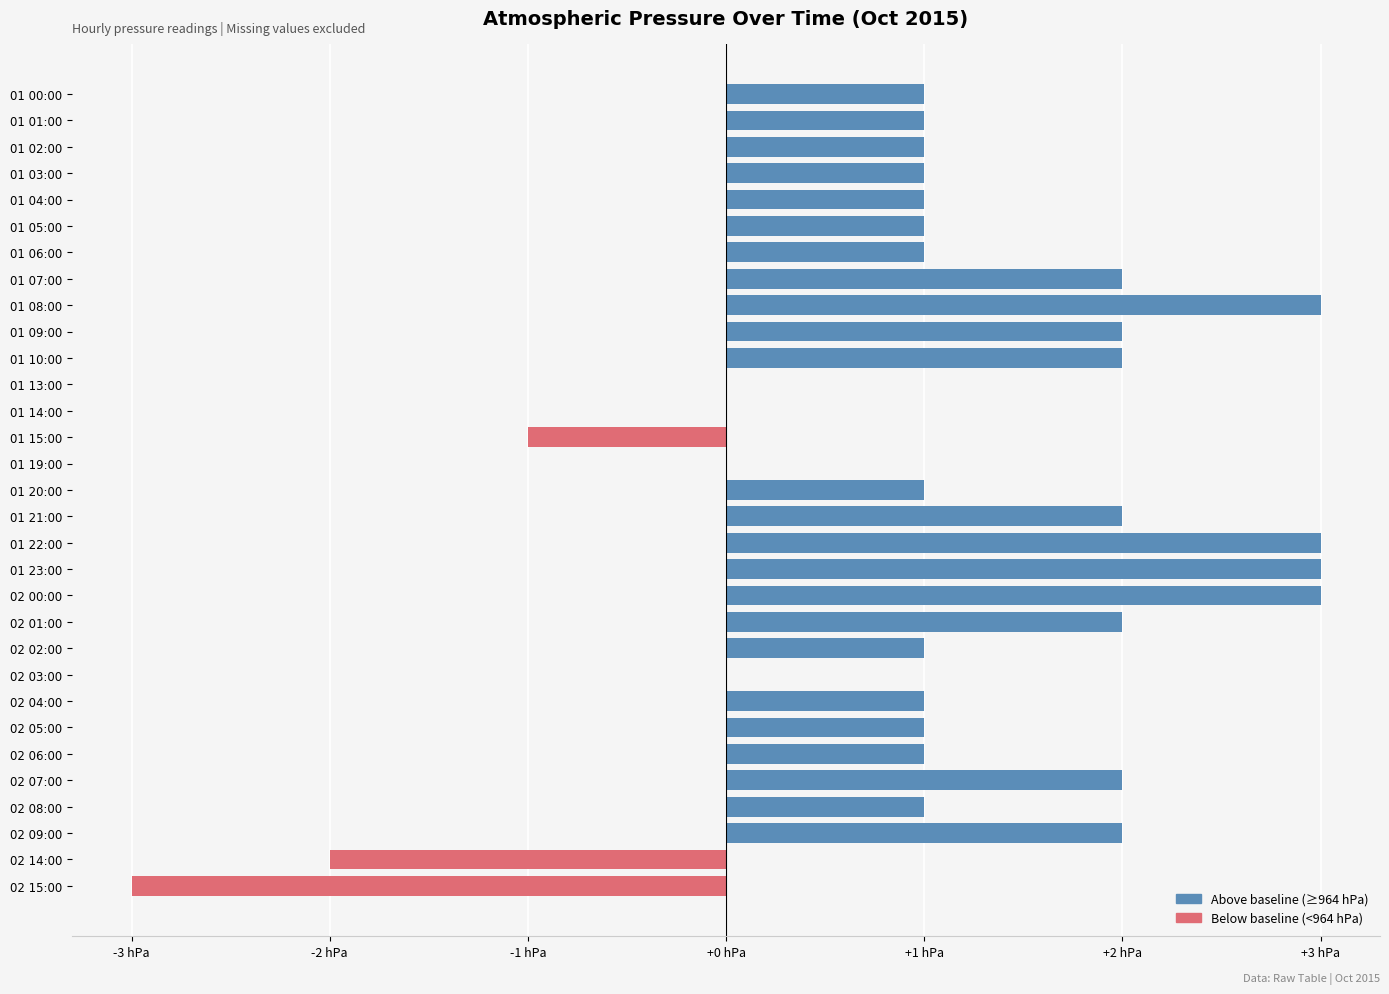

Count the values in the range 1 to 2.

20